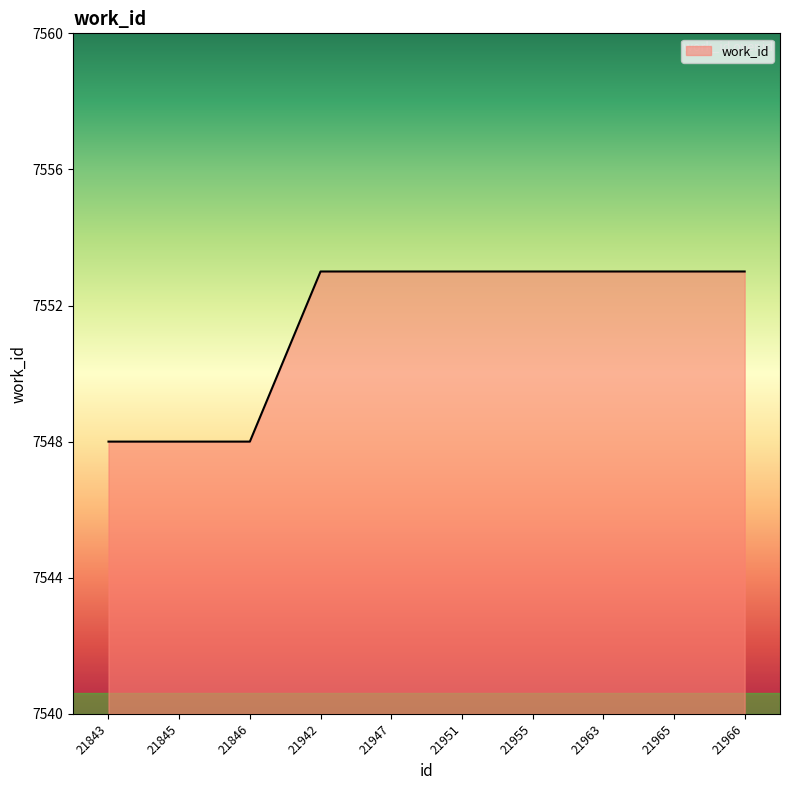

Count the number of categories in the chart.

10